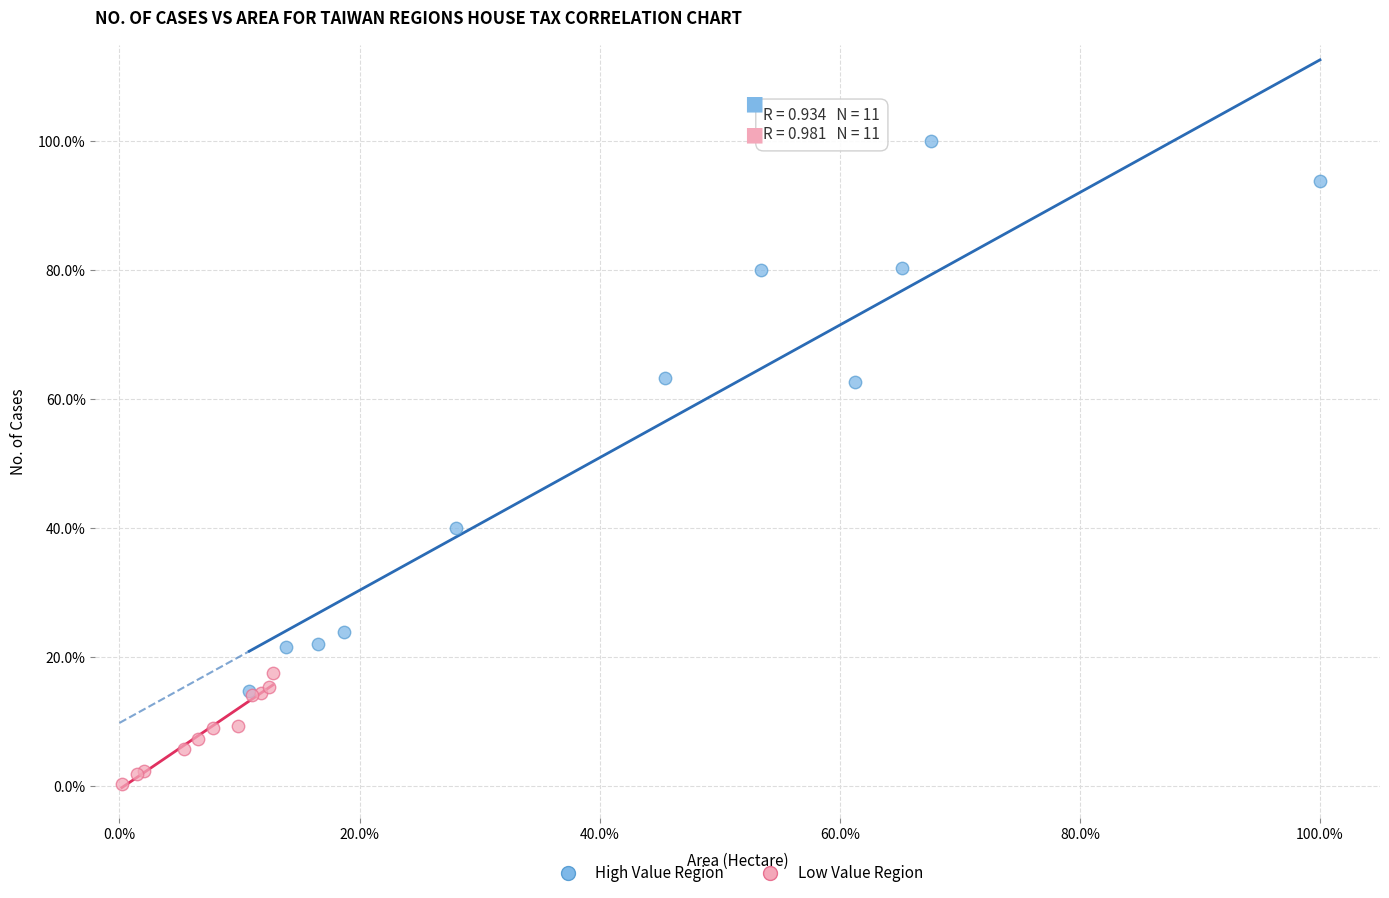

Which series has the widest spread of Y values?

High Value Region